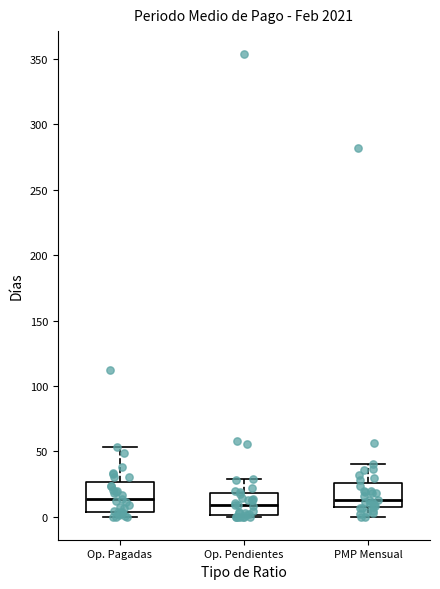

Reading left to right, transcribe this box plot: for each box, give where its median line is, the range the box spans, and where its two whiskers end, as read against the y-axis. The values are not printed on the chart, so give them approximately, as read against the axis.

Op. Pagadas: median 15, box 5 to 25, whiskers 0 to 55
Op. Pendientes: median 10, box 0 to 20, whiskers 0 (just below the box's lower edge) to 30
PMP Mensual: median 15, box 5 to 25, whiskers 0 to 40